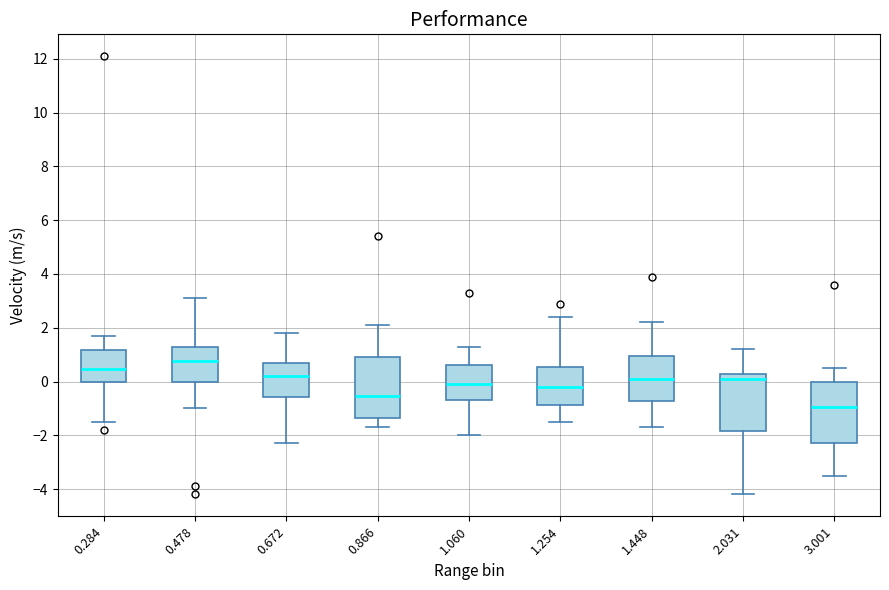

Where is the upper edge of the box at x = 0.284 on the y-axis? The values are not printed on the chart, so give them approximately, as read against the axis.

1.2